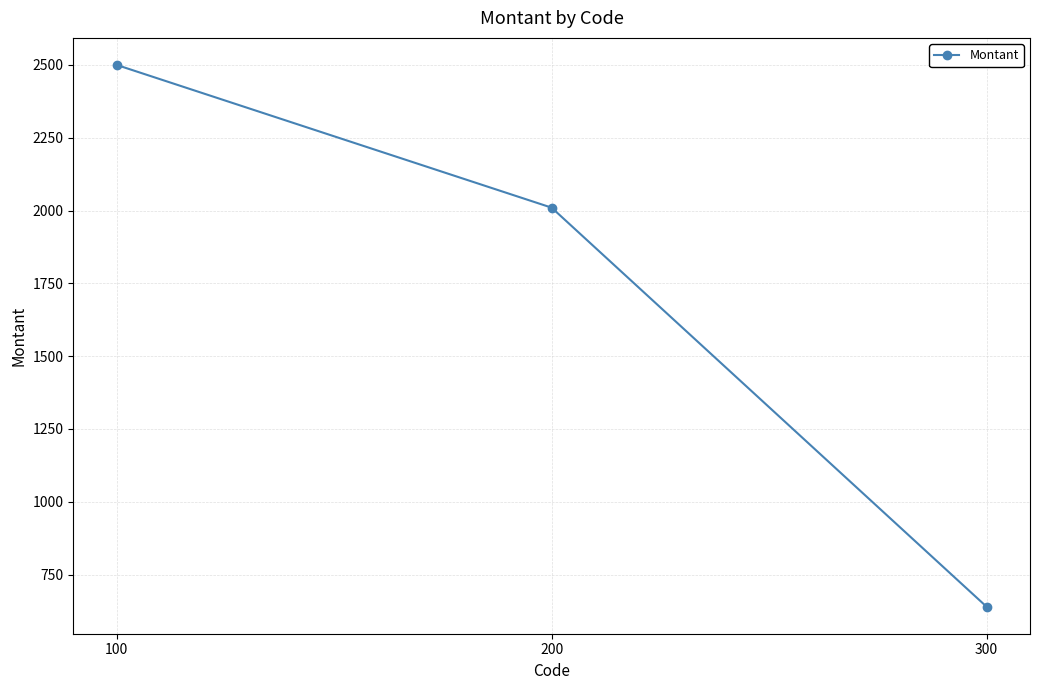

At which label does the data first exceed 2010?

100